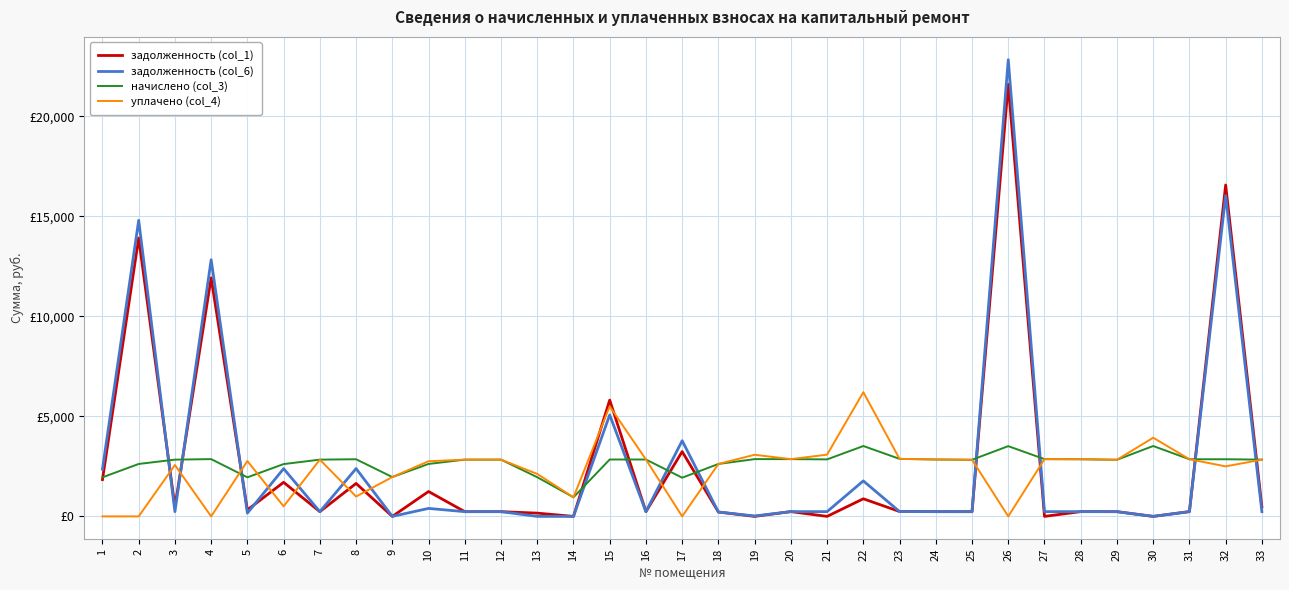

What is the difference between the maximum and second lowest values in the начислено (col_3) series?

1583.6